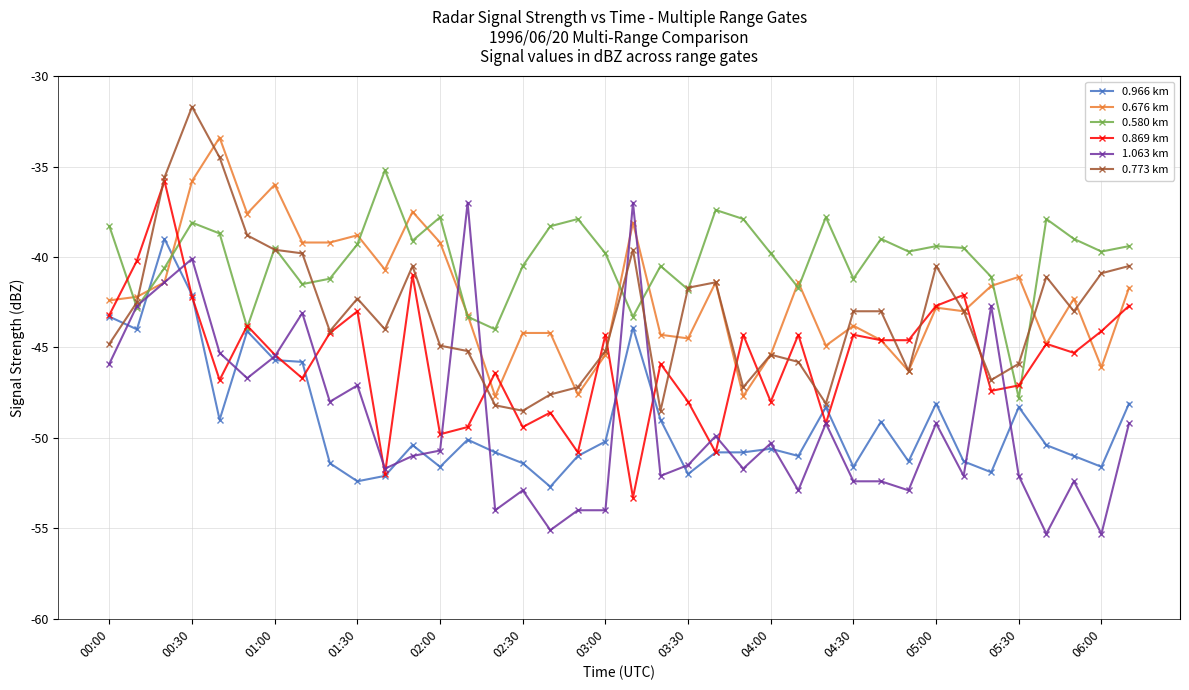

What is the smallest value displayed?

-55.3